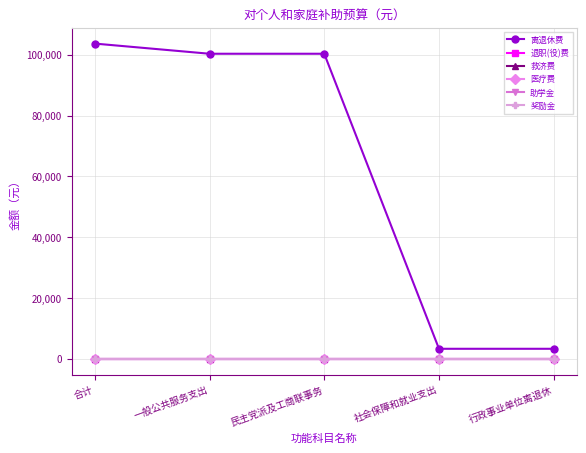

True or false: 奖励金 has a value of 0 at 一般公共服务支出.

True